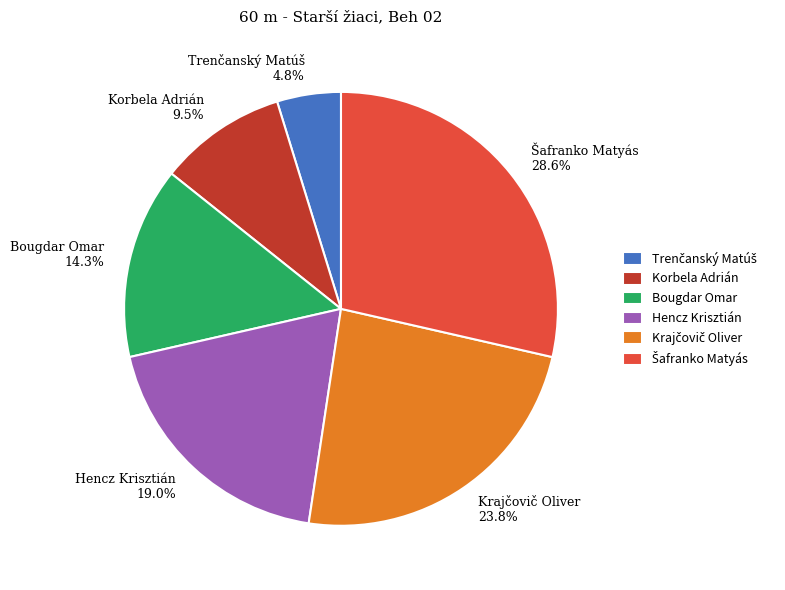

Count the number of slices in the pie.

6